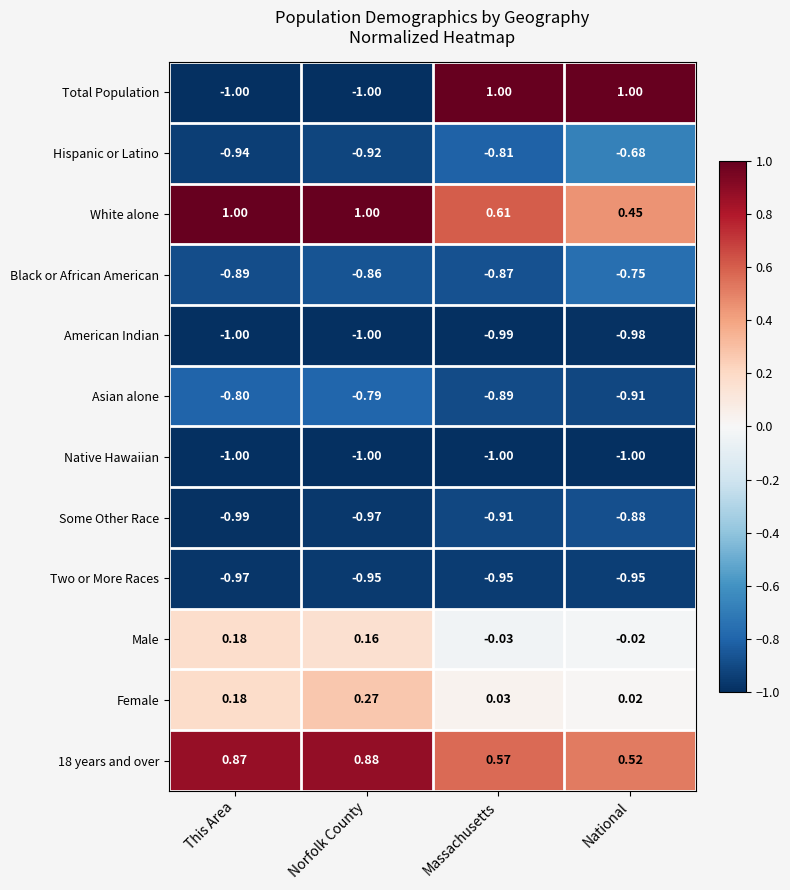

Rank the categories by Hispanic or Latino value from highest to lowest.

National, Massachusetts, Norfolk County, This Area